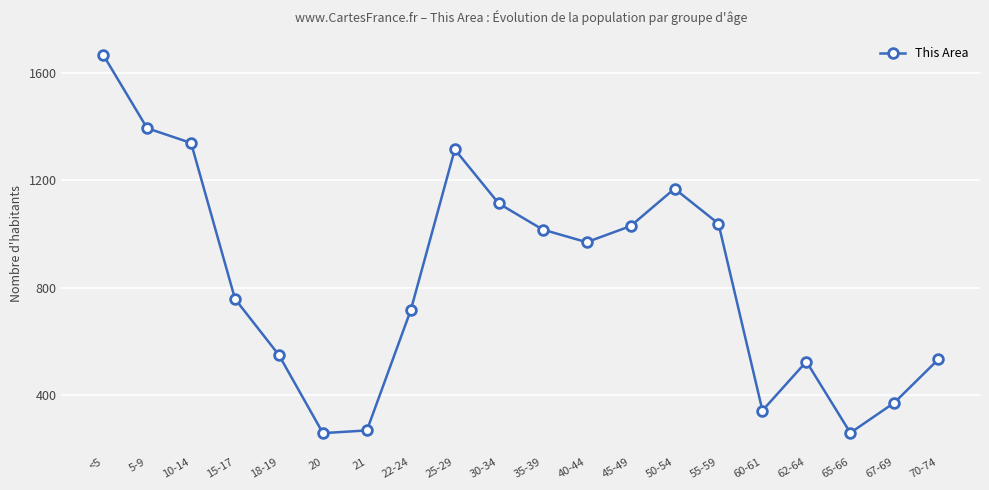

True or false: the data has more than 0 interior local peaks.

True